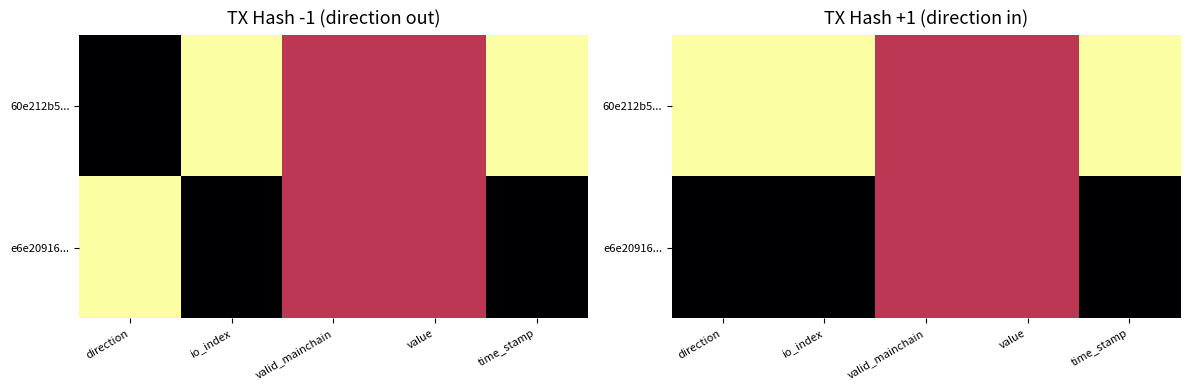

Which series changed the most between io_index and value?

60e212b5...